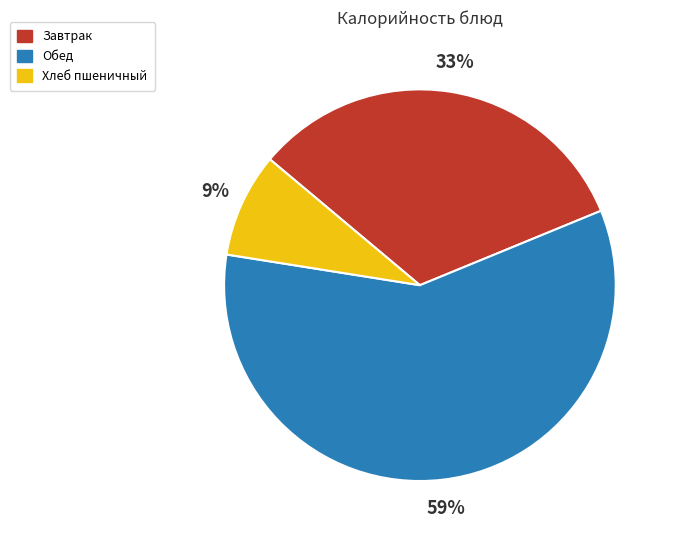

Between Хлеб пшеничный and Завтрак, which is larger?

Завтрак